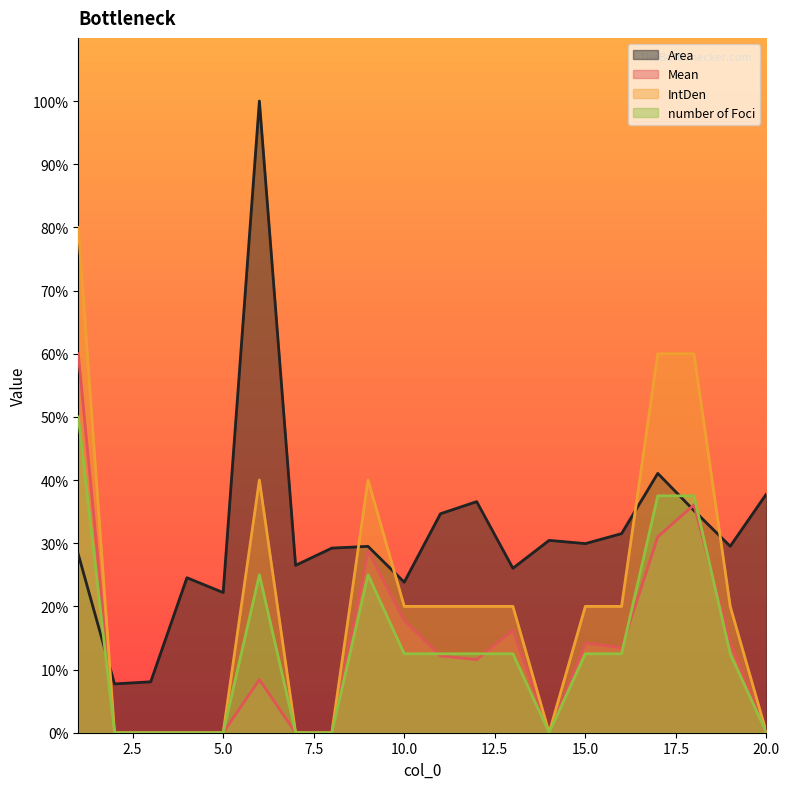

Which label corresponds to the smallest value in the chart?

2